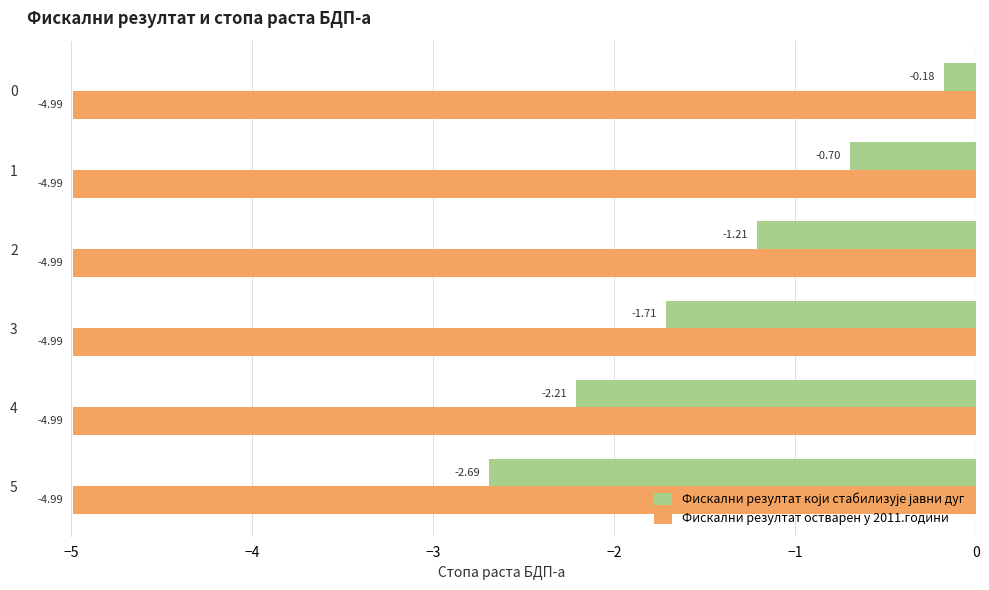

What is the spread (max minus min) of values at 5?

2.3